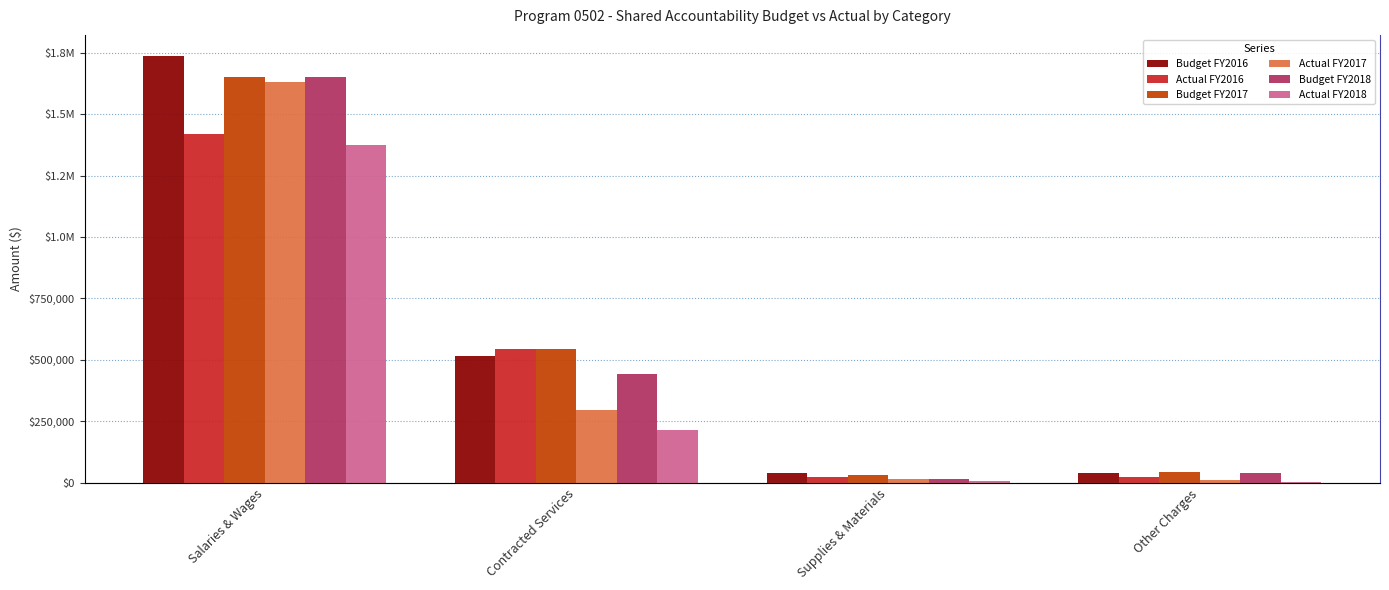

Which category has the lowest value in the Actual FY2016 series?

Supplies & Materials